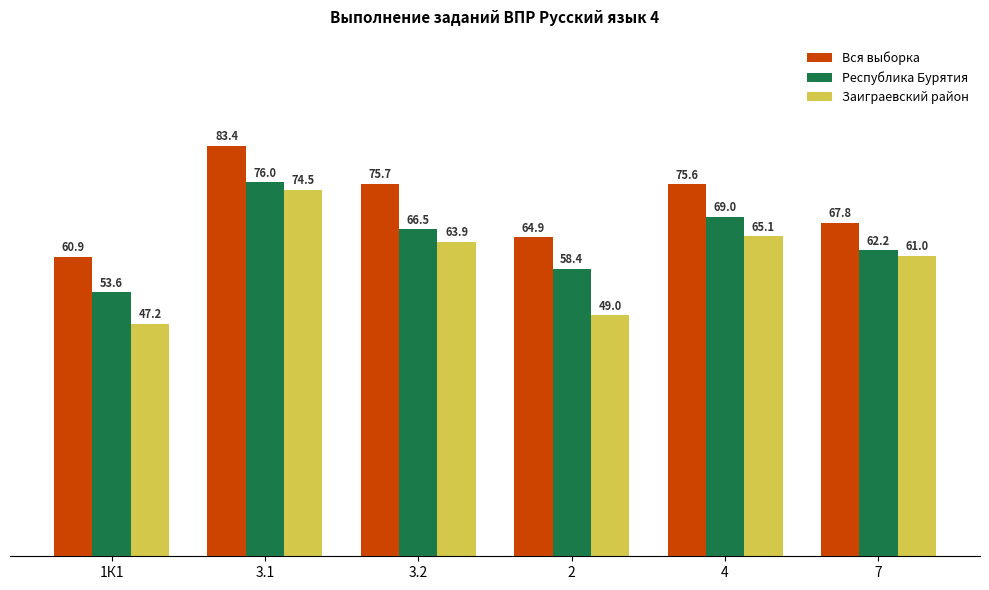

Between 3.1 and 4, which series saw the biggest shift?

Заиграевский район